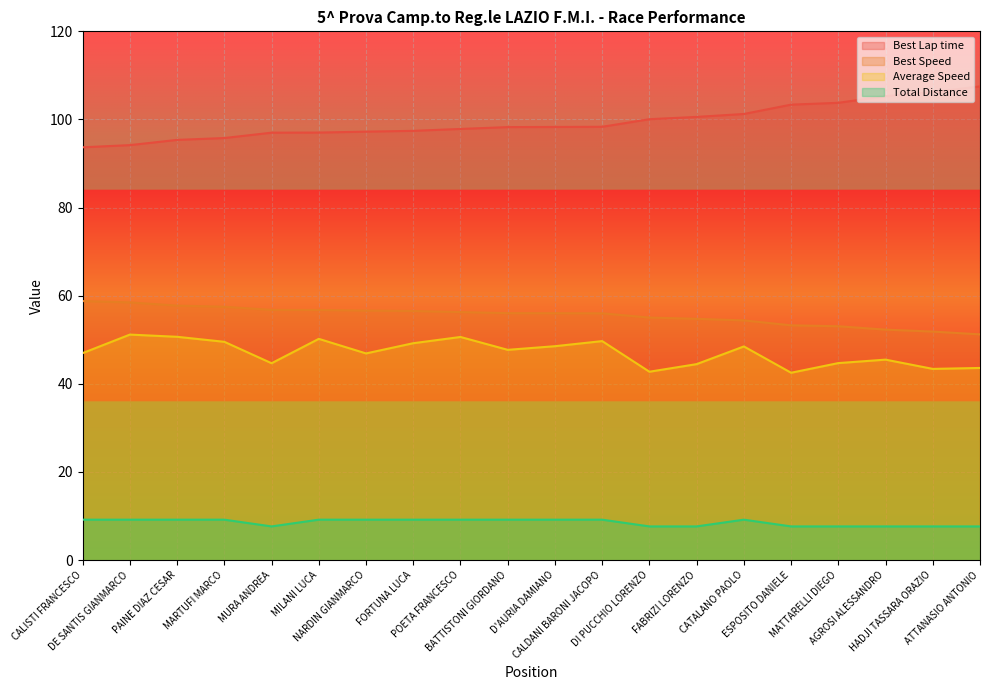

What is the sum of the Best Speed values at MATTARELLI DIEGO and CATALANO PAOLO?

107.5